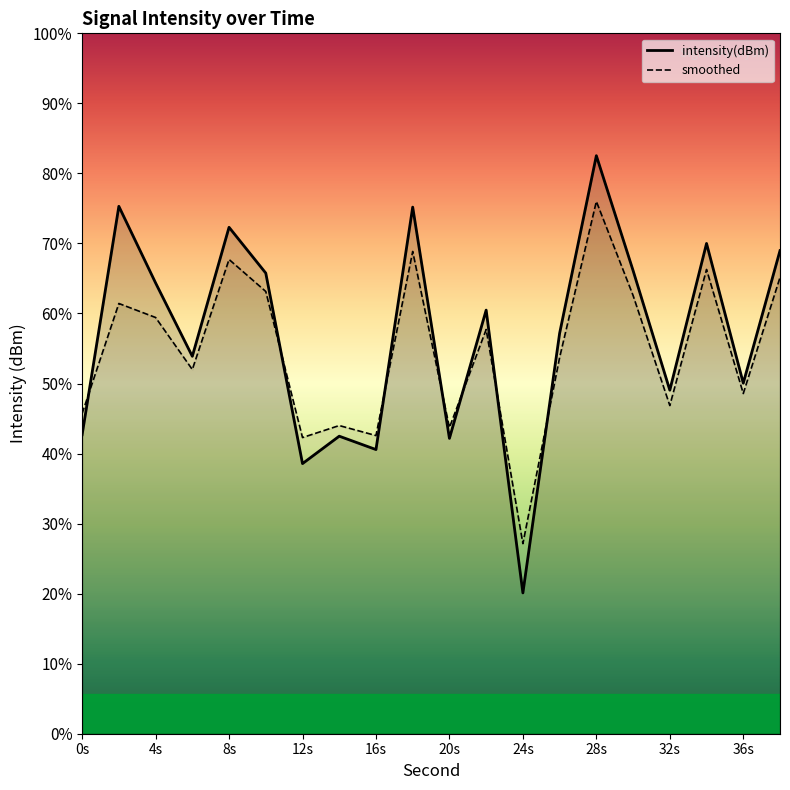

Which series has the largest total across all categories?

intensity(dBm)